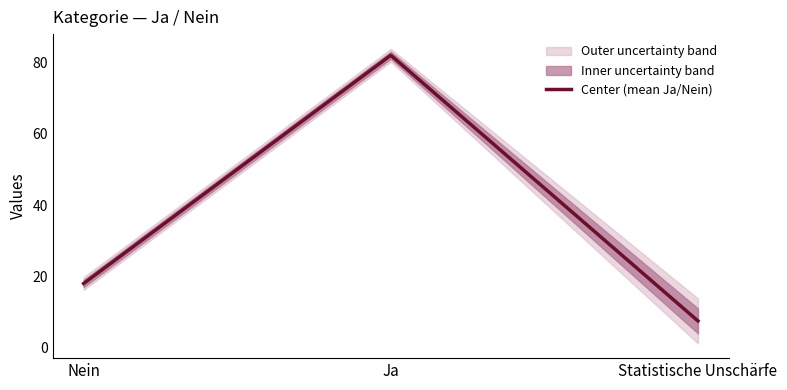

Between Nein and Ja, which is larger?

Ja